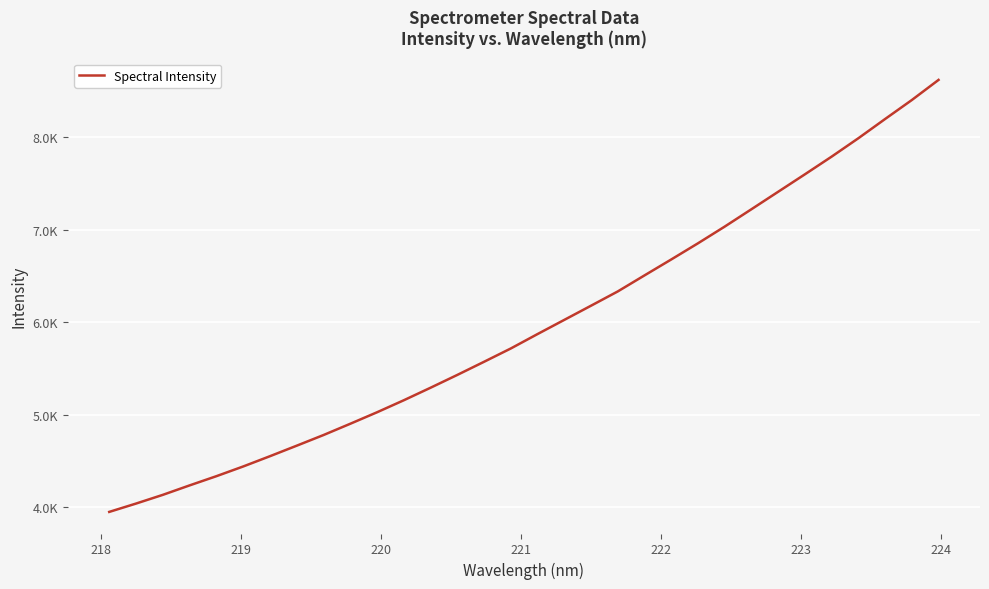

Does the chart have visible grid lines?

Yes